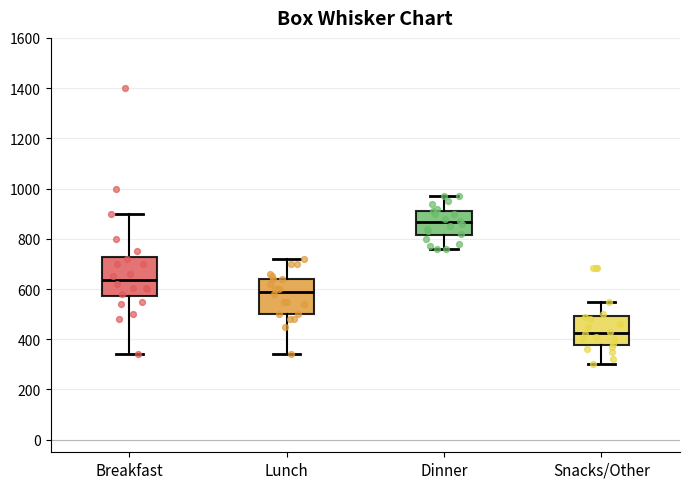

Reading left to right, transcribe this box plot: for each box, give where its median line is, the range the box spans, and where its two whiskers end, as read against the y-axis. The values are not printed on the chart, so give them approximately, as read against the axis.

Breakfast: median 640, box 580 to 720, whiskers 340 to 900
Lunch: median 600, box 500 to 640, whiskers 340 to 720
Dinner: median 860, box 820 to 920, whiskers 760 to 980
Snacks/Other: median 420, box 380 to 500, whiskers 300 to 560